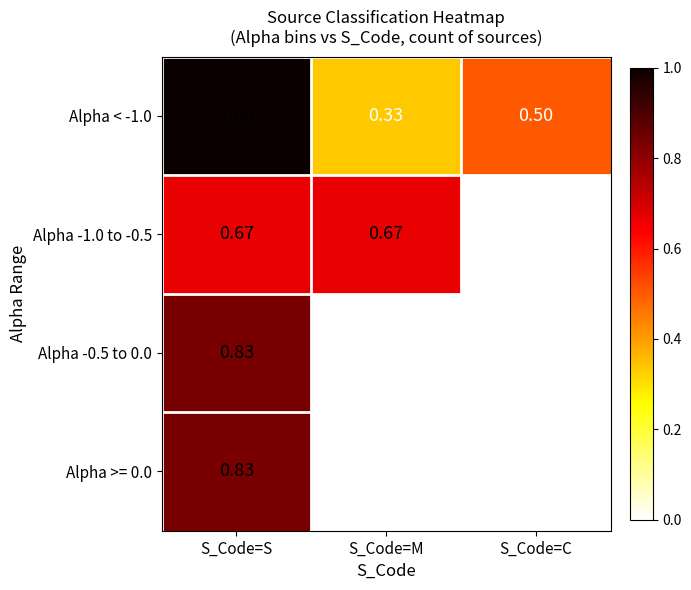

At which category is the sum across all series the highest?

S_Code=S